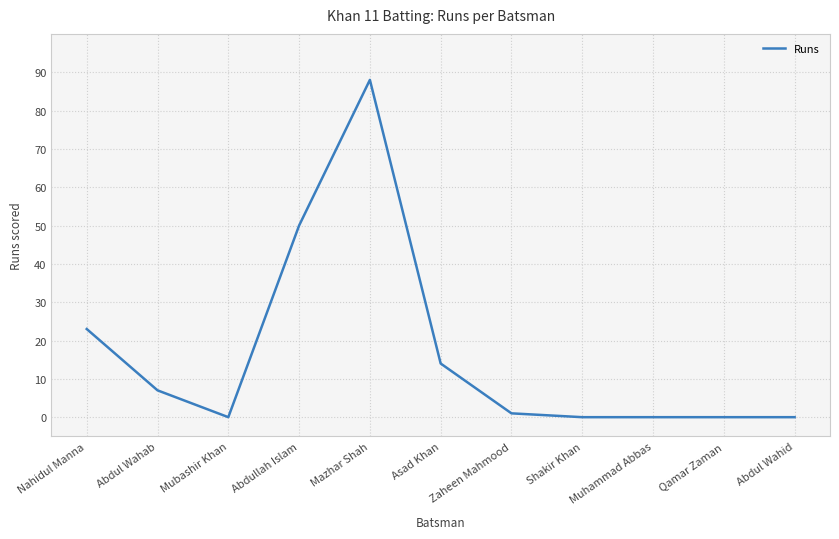

How many distinct data groups are displayed?

1